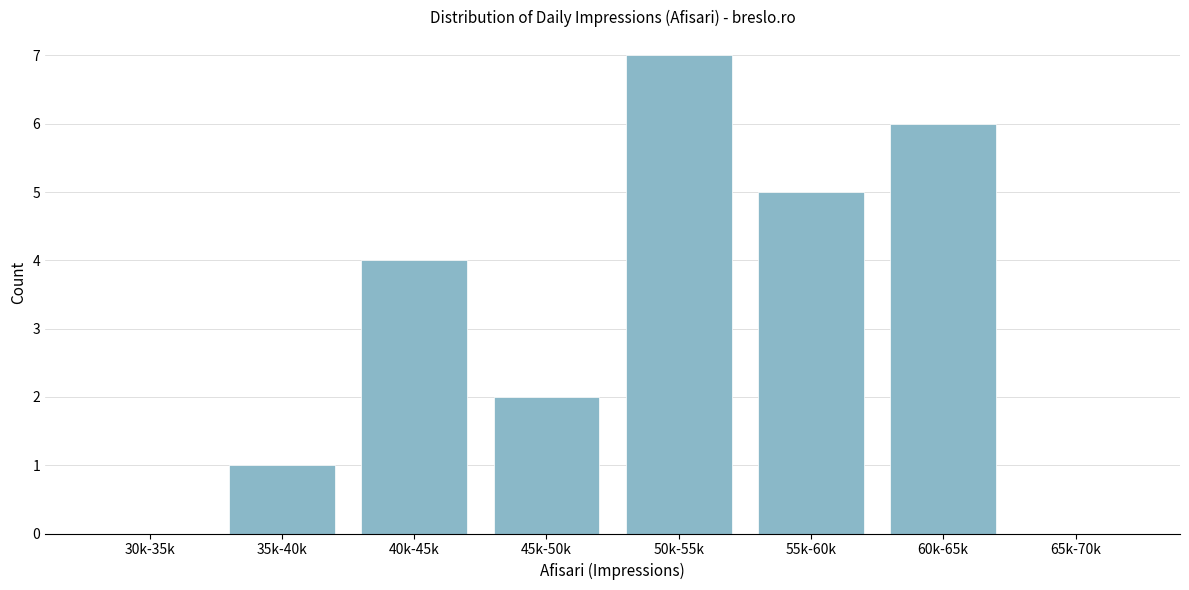

Reading left to right, extract all data points from this chart.

30k-35k=0	35k-40k=1	40k-45k=4	45k-50k=2	50k-55k=7	55k-60k=5	60k-65k=6	65k-70k=0